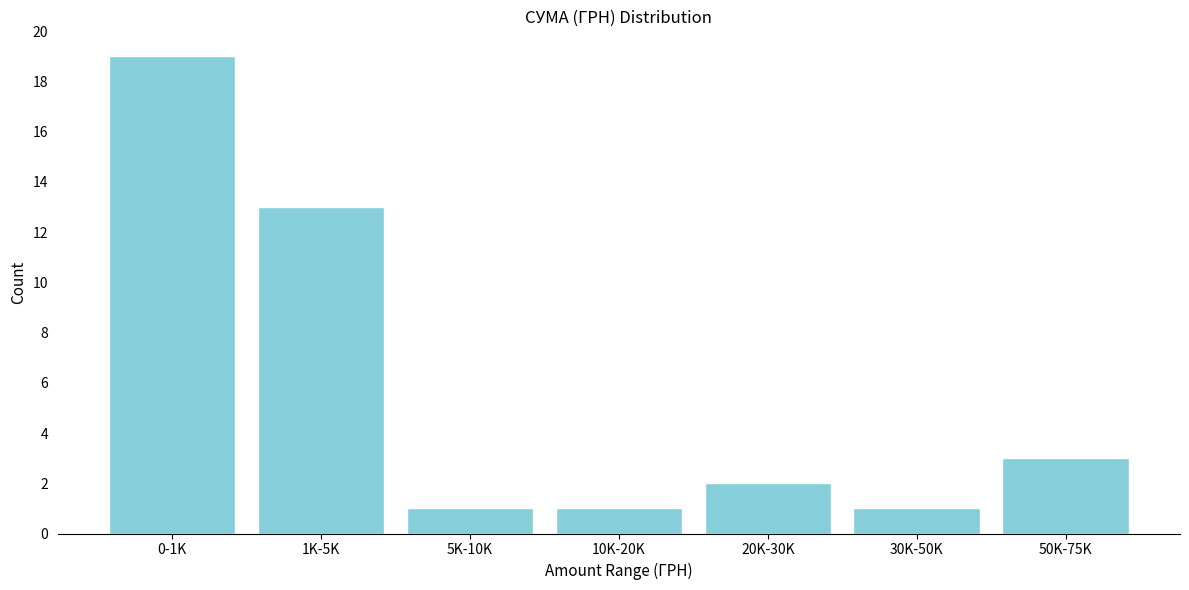

Reading left to right, what are all the values shown in this chart?

0-1K=19	1K-5K=13	5K-10K=1	10K-20K=1	20K-30K=2	30K-50K=1	50K-75K=3